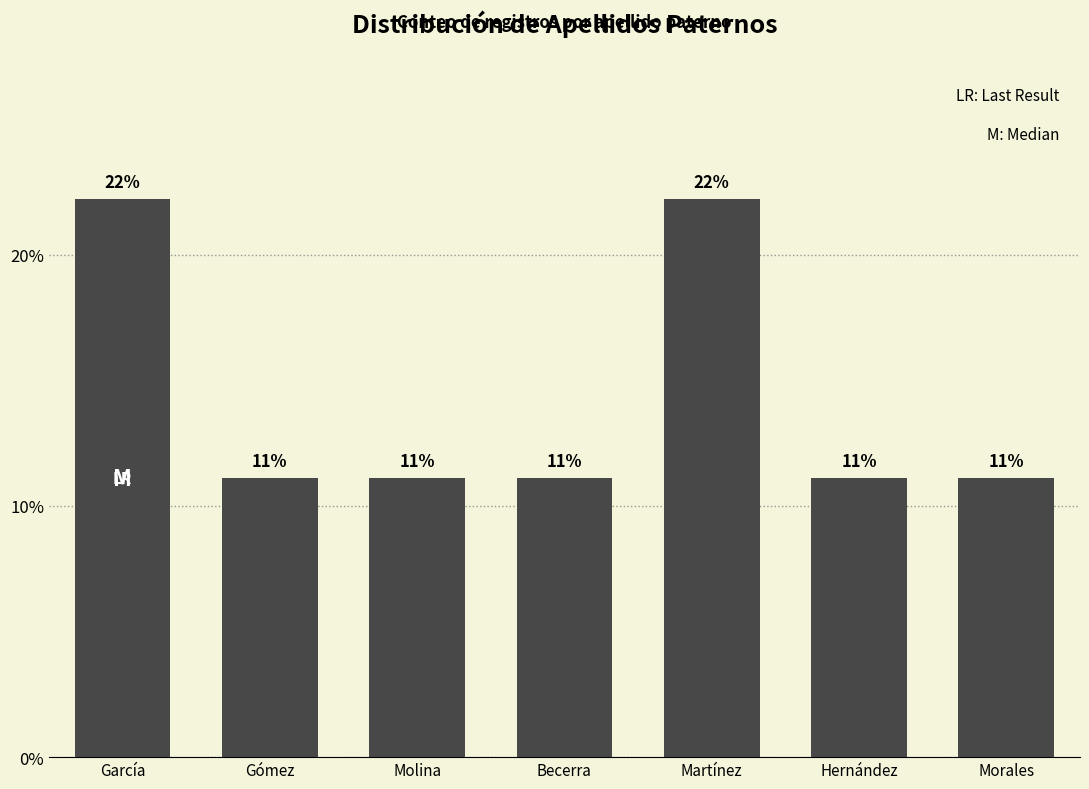

Where is the data nearest to the value 16?

Gómez